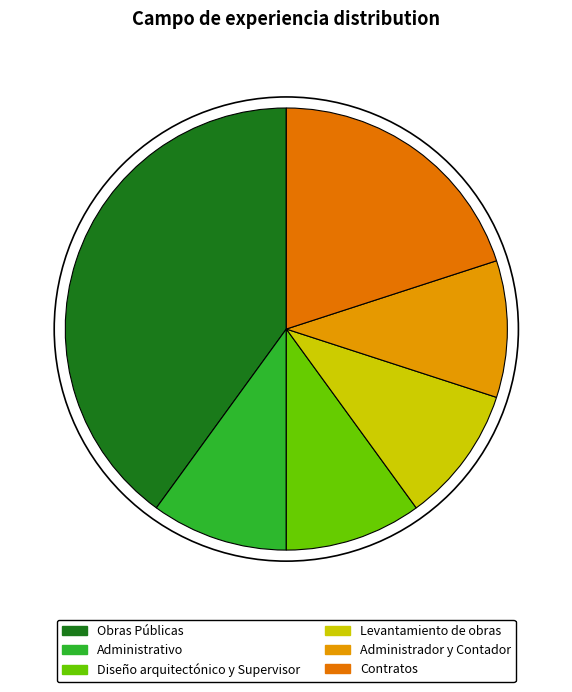

How many segments does this pie chart have?

6